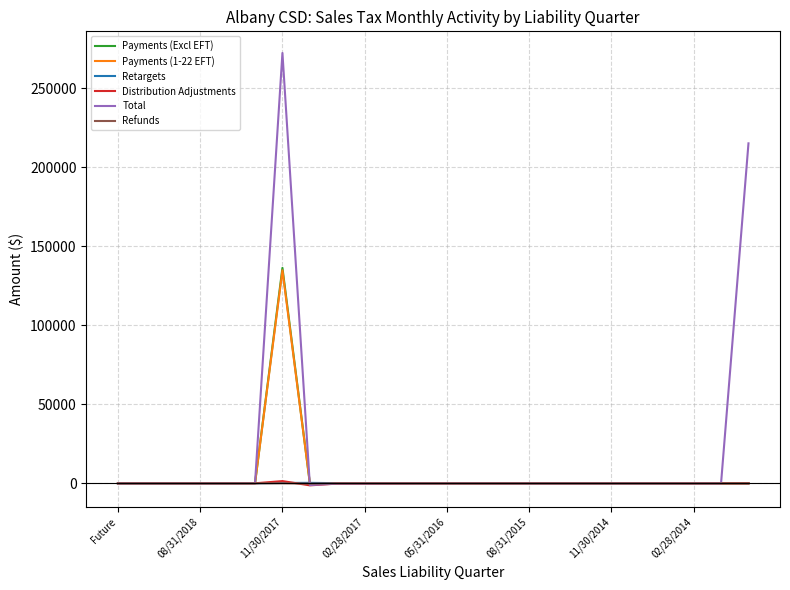

Which series has the largest total across all categories?

Total